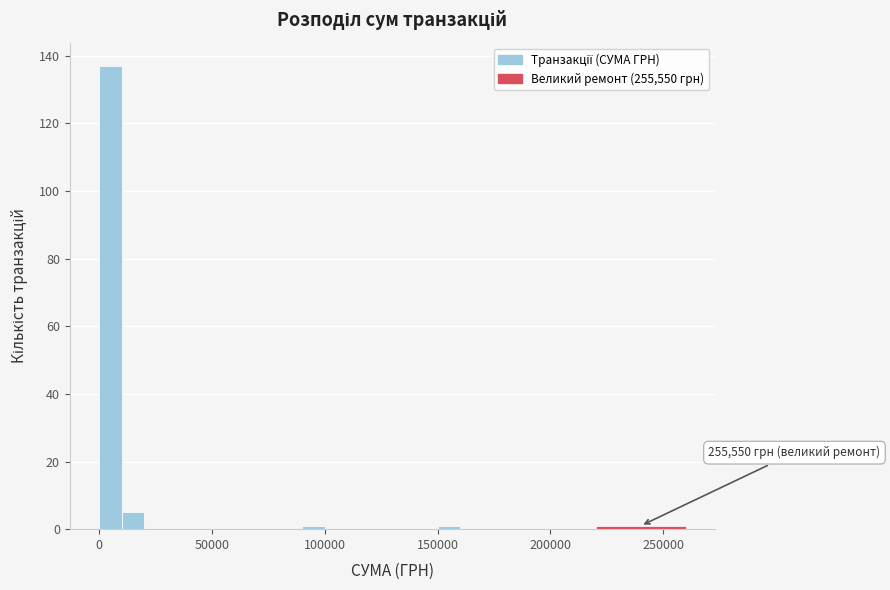

Around what value on the x-axis is the tallest bar? Give the approximate position of its centre, as read against the axis.

5000